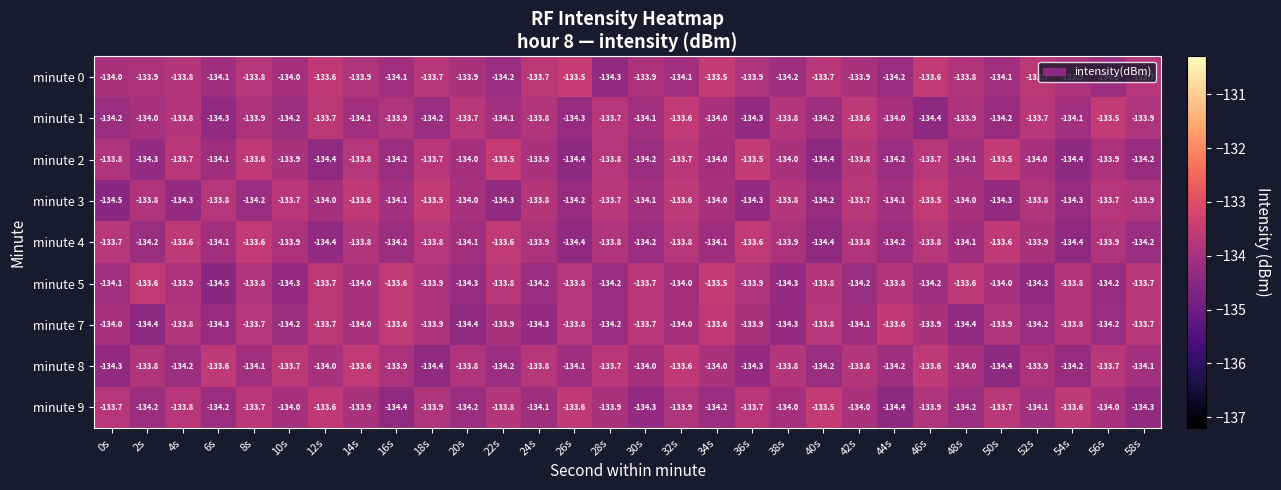

Is it true that minute 2 equals -204.1 at 0s?

False